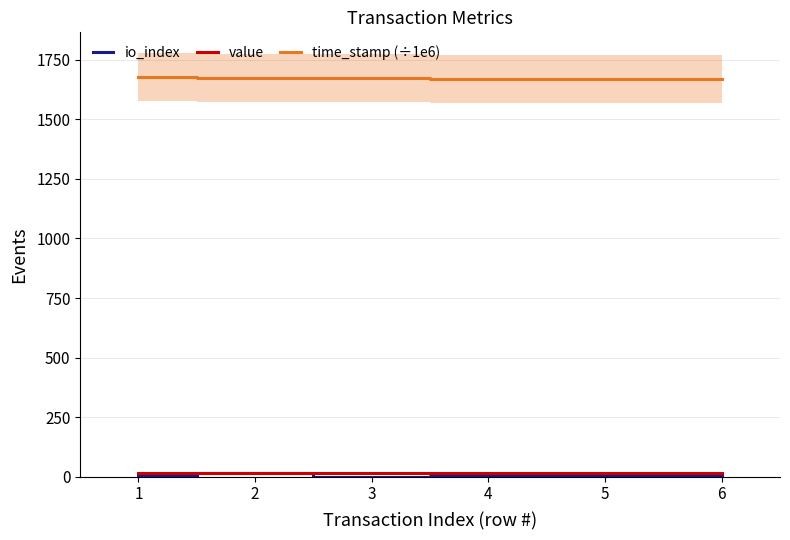

List the labels in order of value value, smallest first.

1, 2, 3, 4, 5, 6